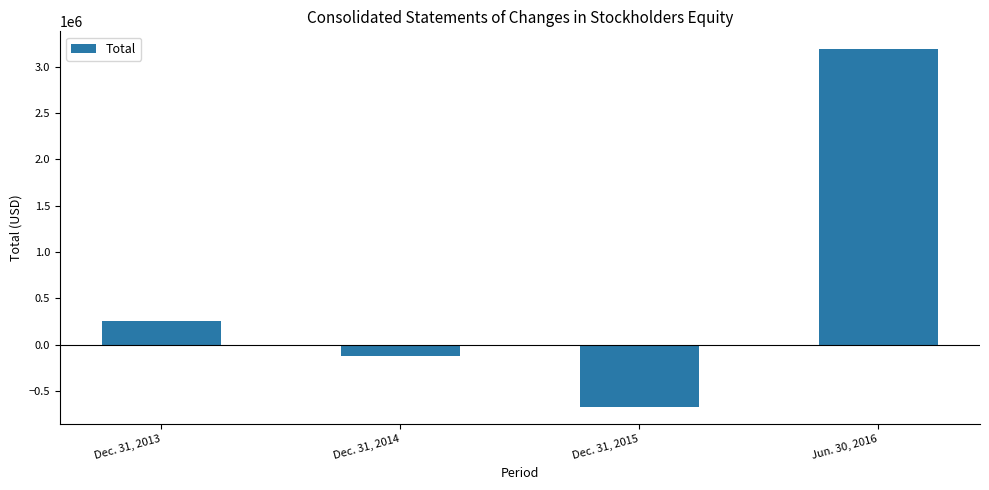

Read the value at Jun. 30, 2016.

3186531